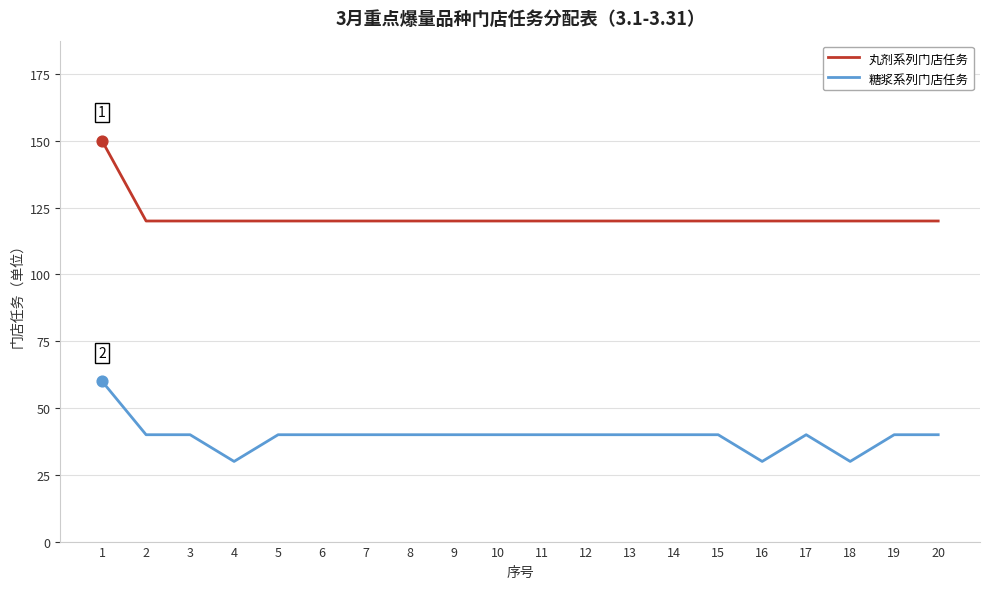

At which category is the sum across all series the highest?

1